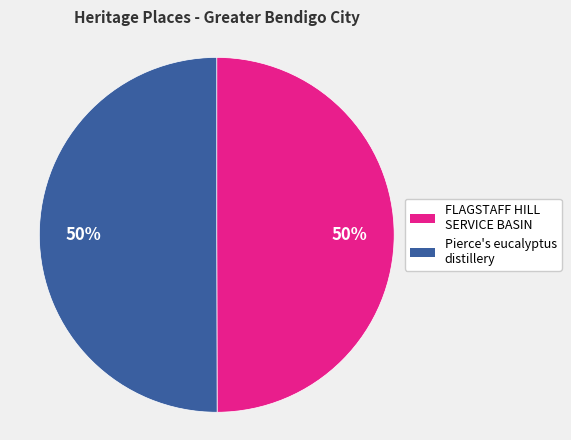

Do FLAGSTAFF HILL SERVICE BASIN and Pierce's eucalyptus distillery together represent more than half of the pie?

Yes